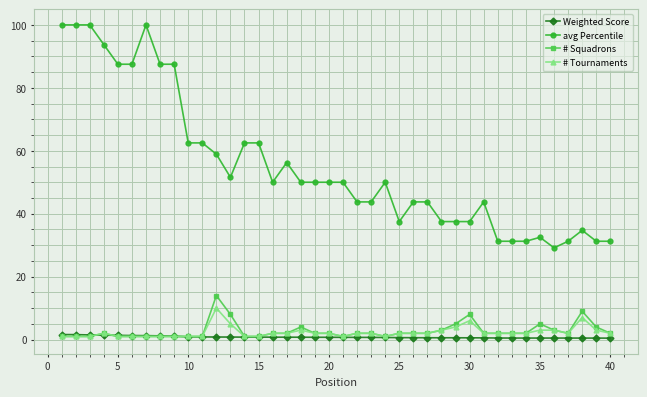

What is the greatest value displayed?

100.0